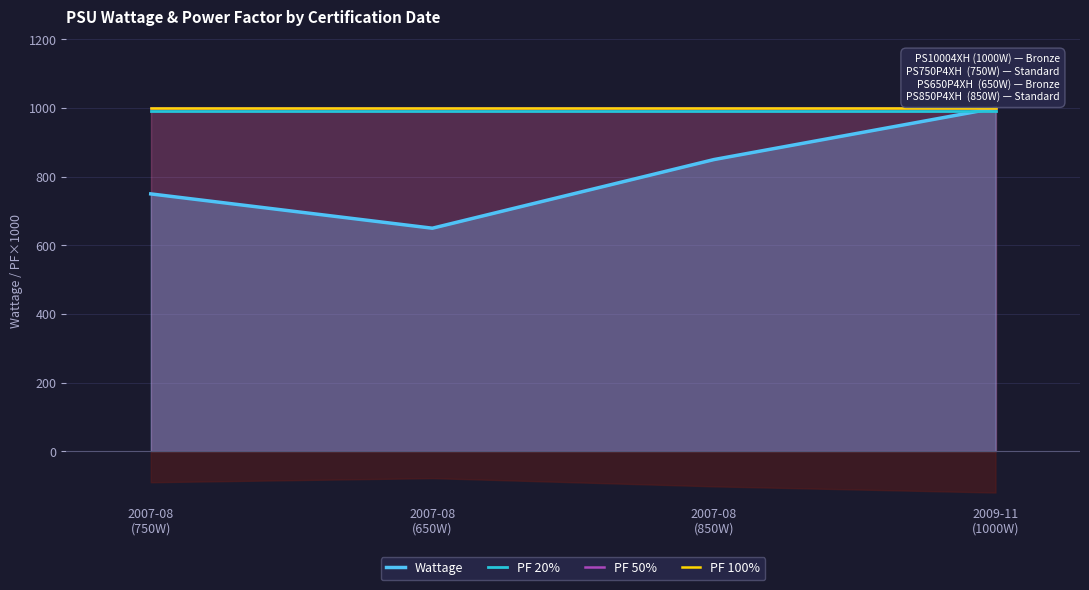

What is the average value of the PF 50% series?

1000